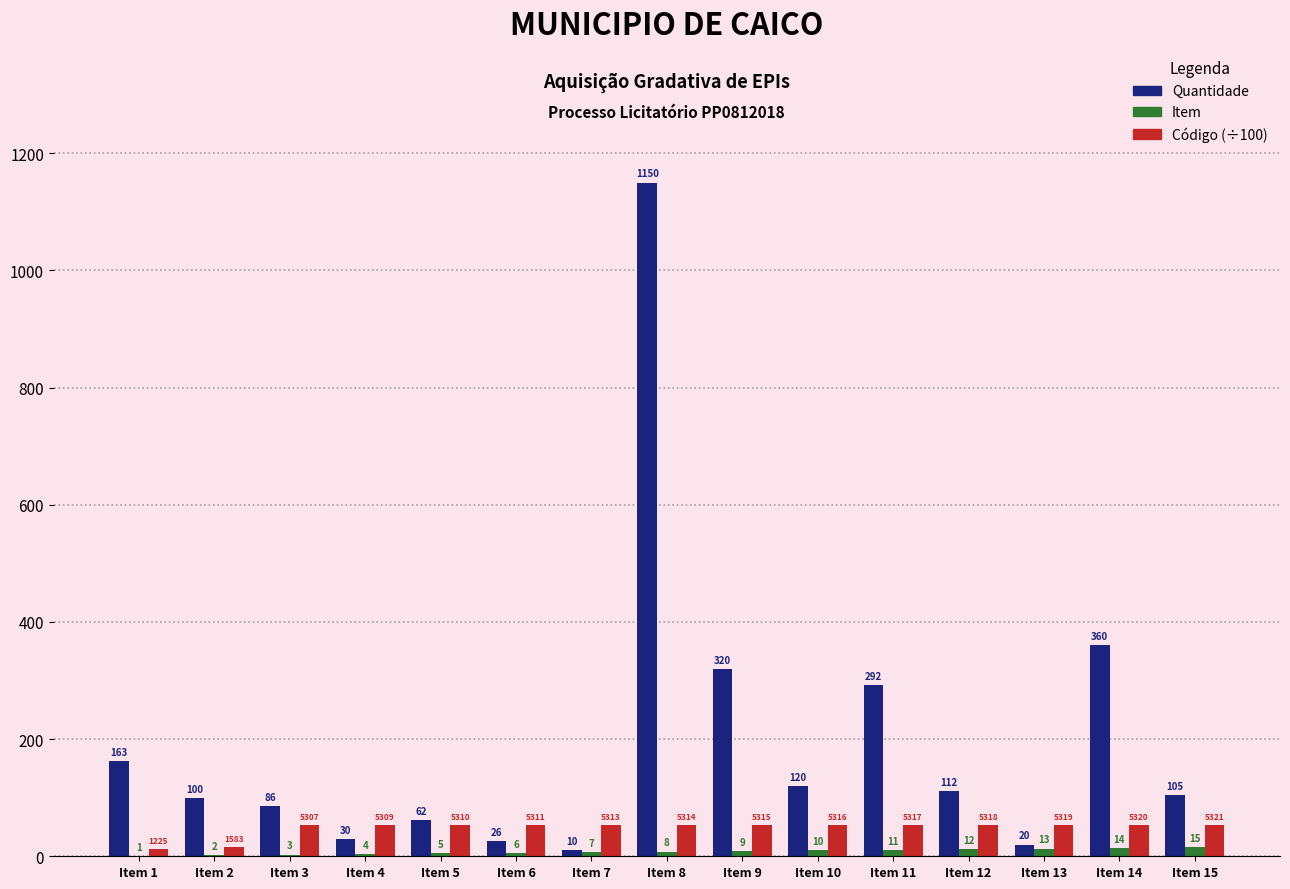

What is the difference between the Código (÷100) values at Item 14 and Item 7?

0.1